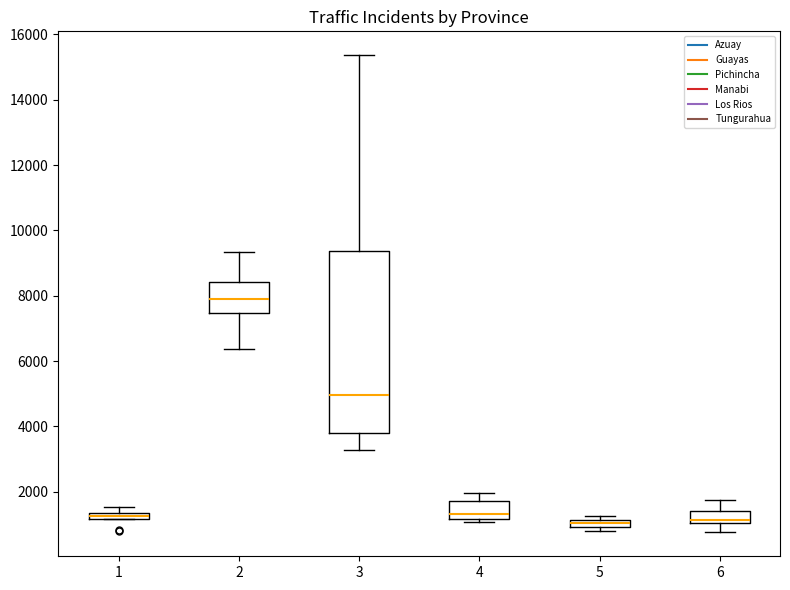

Comparing the boxes themselves (not the whiskers), which one is the tallest?

3